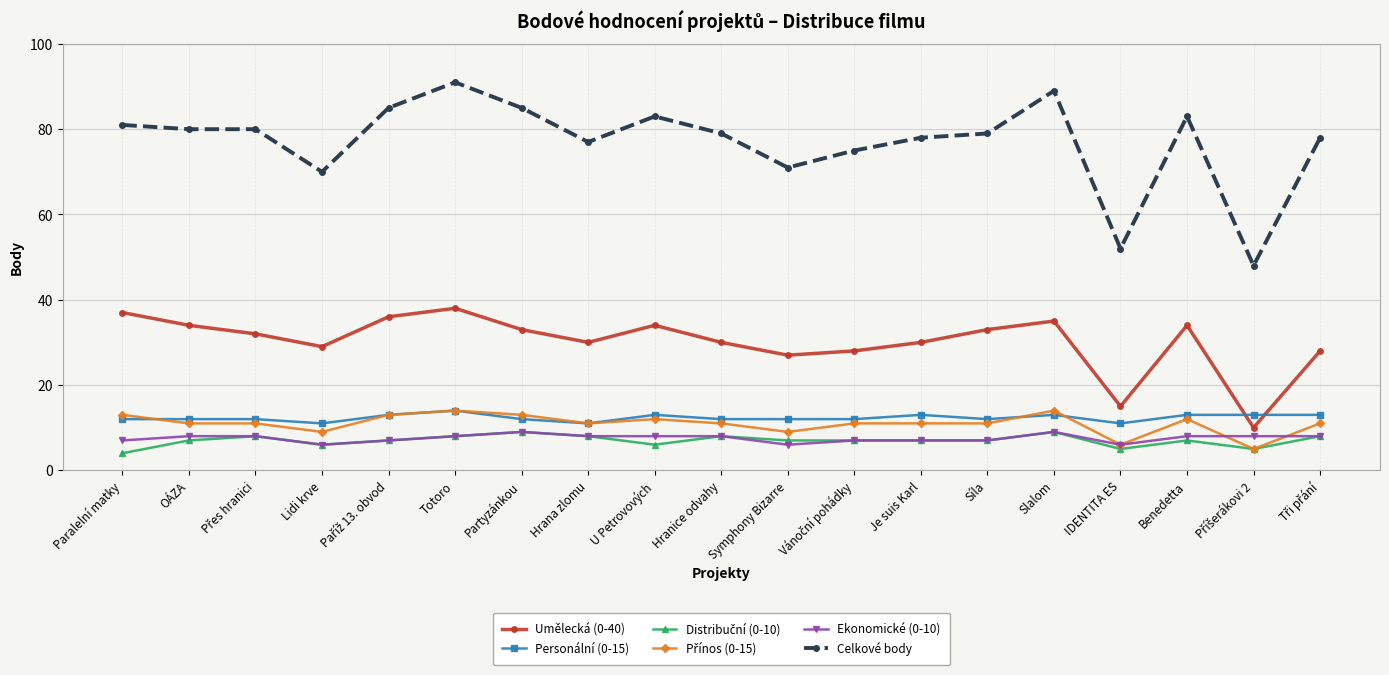

What is the maximum value for Umělecká (0-40)?

38